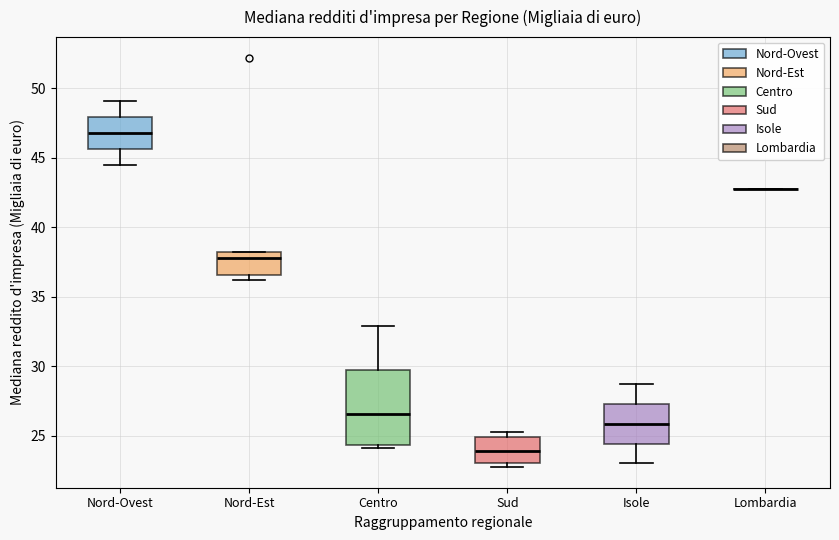

Reading left to right, read every box against the y-axis: the position of its median line, the range the box covers, and the ends of its whiskers. The values are not printed on the chart, so give them approximately, as read against the axis.

Nord-Ovest: median 47.0, box 45.5 to 48.0, whiskers 44.5 to 49.0
Nord-Est: median 38.0 (just below the box's upper edge), box 36.5 to 38.0, whiskers 36.0 to 38.0
Centro: median 26.5, box 24.5 to 30.0, whiskers 24.0 to 33.0
Sud: median 24.0, box 23.0 to 25.0, whiskers 23.0 (just below the box's lower edge) to 25.5
Isole: median 26.0, box 24.5 to 27.5, whiskers 23.0 to 28.5
Lombardia: box collapsed to a line at 43.0, whiskers 43.0 to 43.0